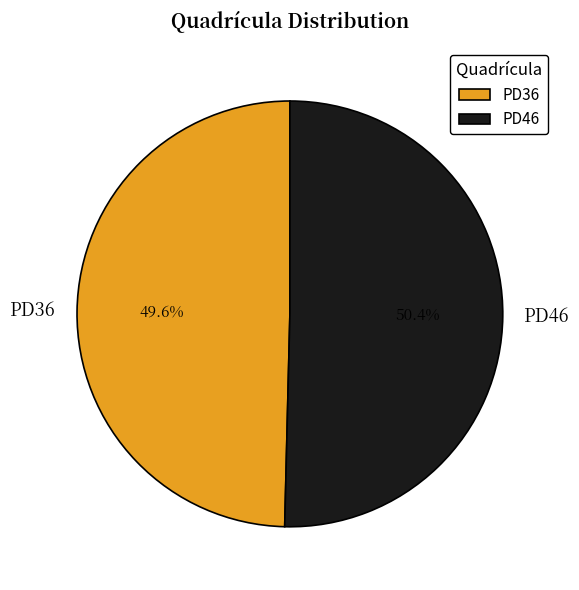

Which slice is the smallest?

PD36